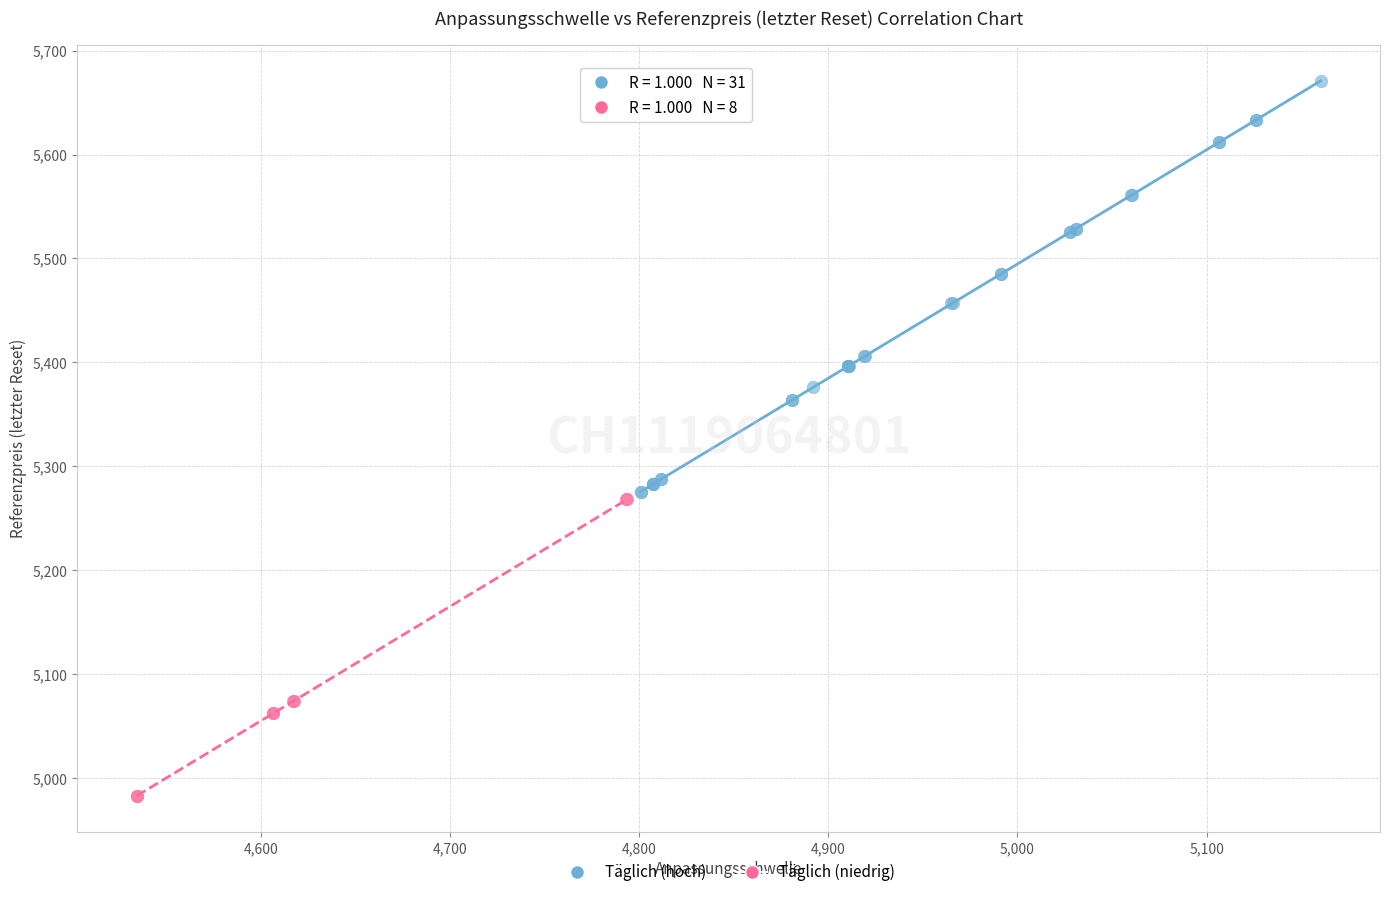

Which series reaches the maximum Y coordinate?

Täglich (hoch)